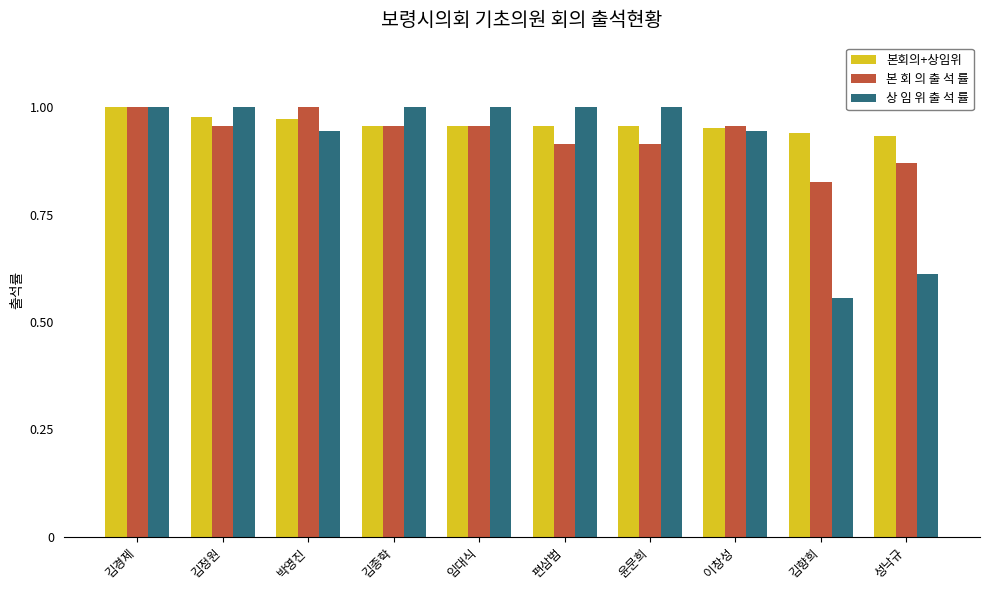

What is the sum of the 본회의+상임위 values at 박영진 and 임대식?

1.9